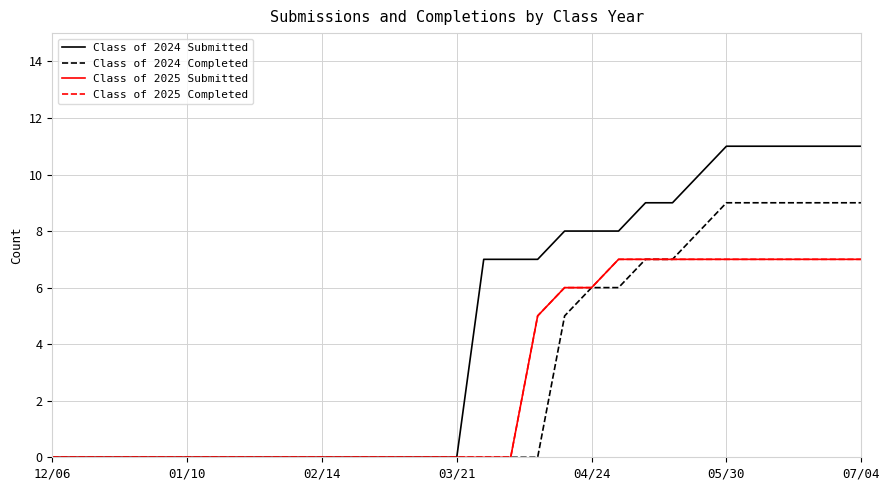

Does the chart have visible grid lines?

Yes